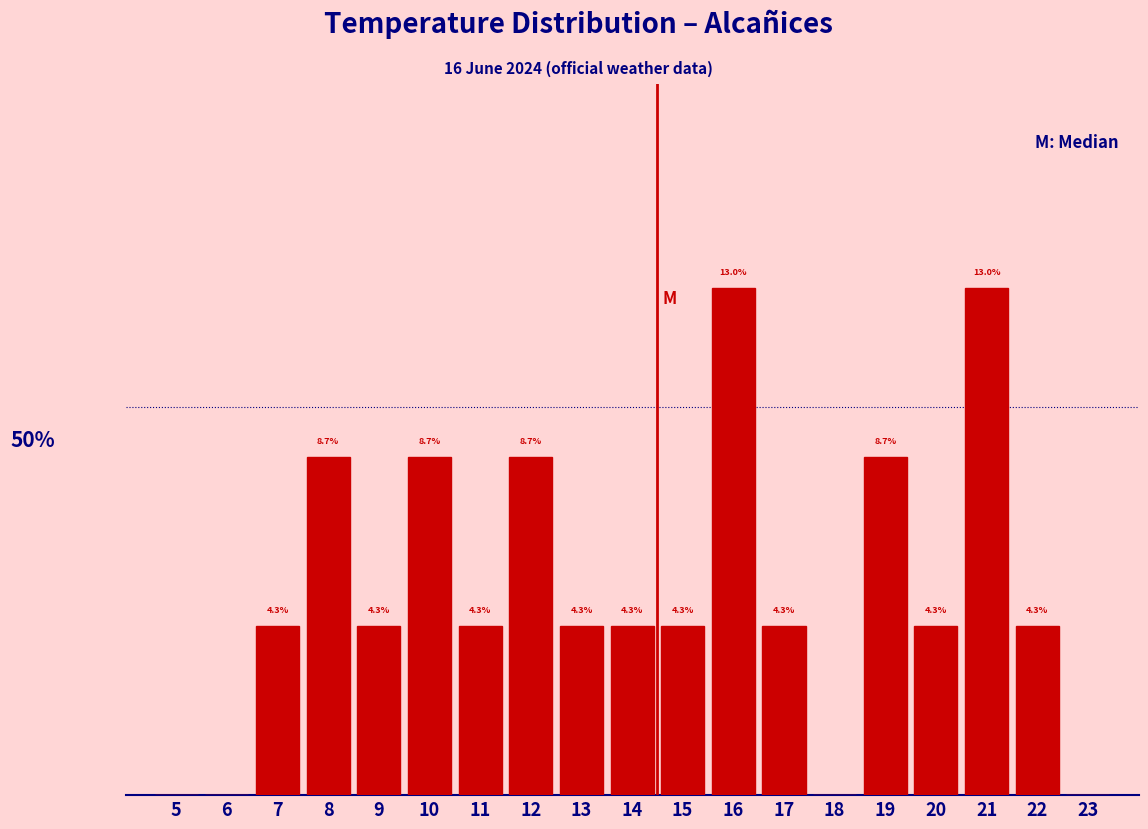

Are the bars horizontal?

No